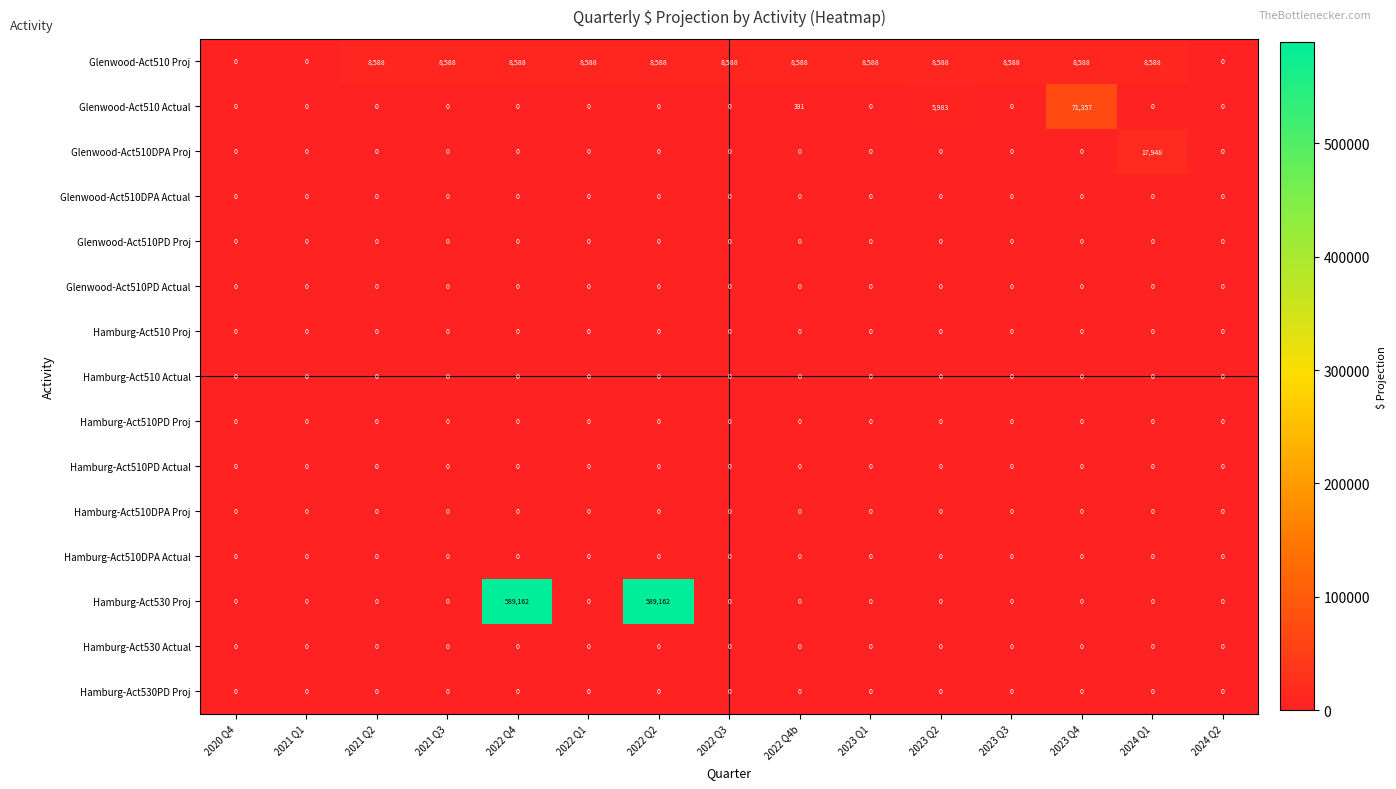

Between 2022 Q1 and 2024 Q2, which series saw the biggest shift?

Glenwood-Act510 Proj